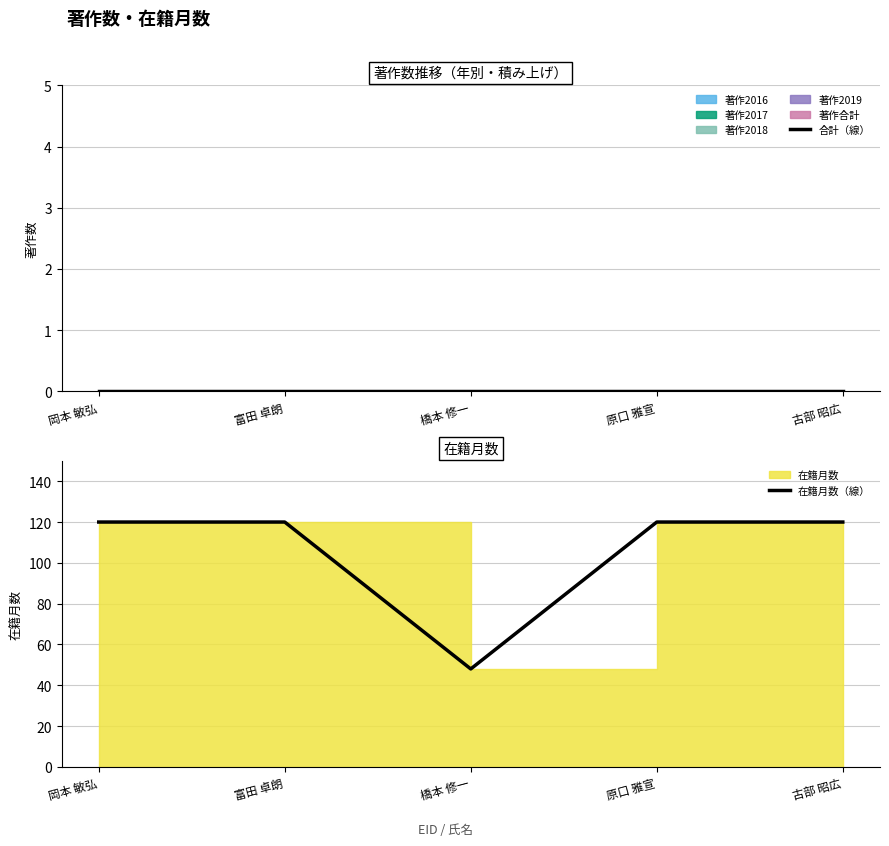

True or false: 合計（線） has a value of 0 at 橋本 修一.

True